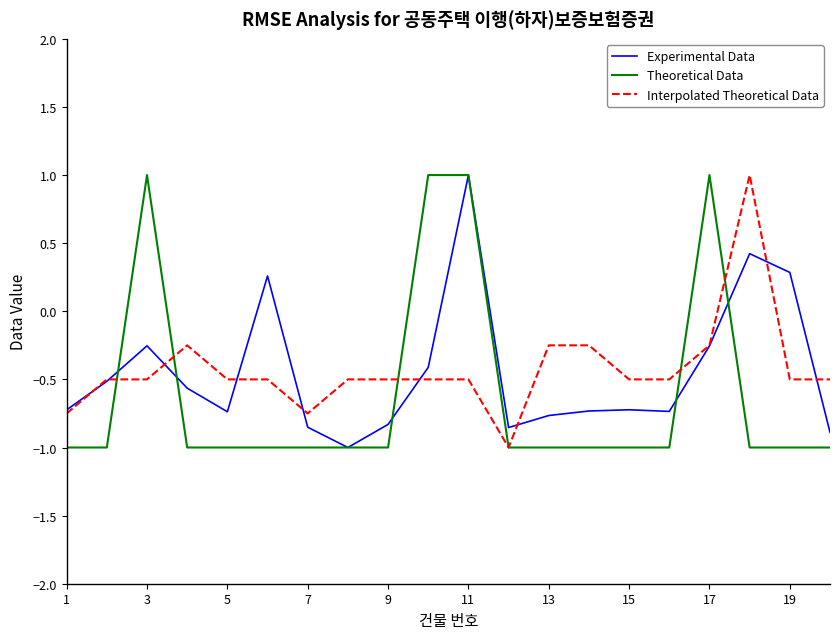

True or false: Interpolated Theoretical Data and Theoretical Data cross at least once.

True